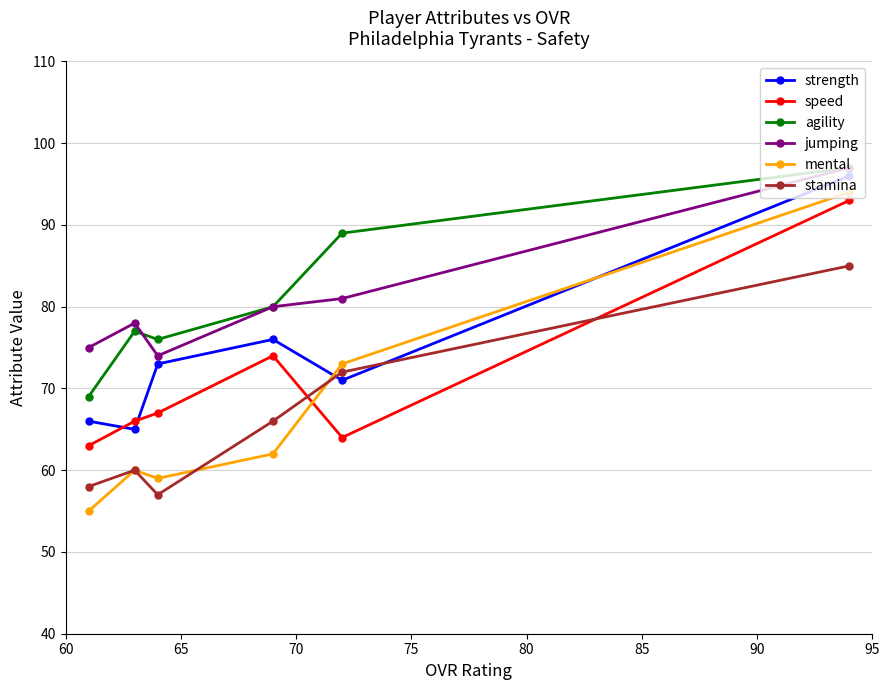

What are all the series names shown in the legend?

strength, speed, agility, jumping, mental, stamina